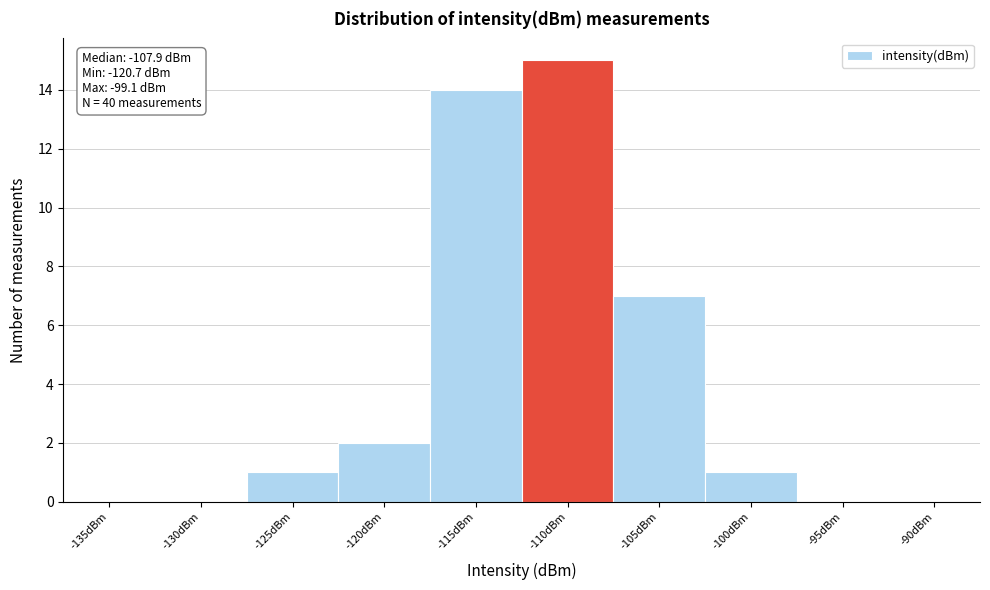

Reading right to left, transcribe all the data shown in this chart.

-90dBm=0	-95dBm=0	-100dBm=1	-105dBm=7	-110dBm=15	-115dBm=14	-120dBm=2	-125dBm=1	-130dBm=0	-135dBm=0